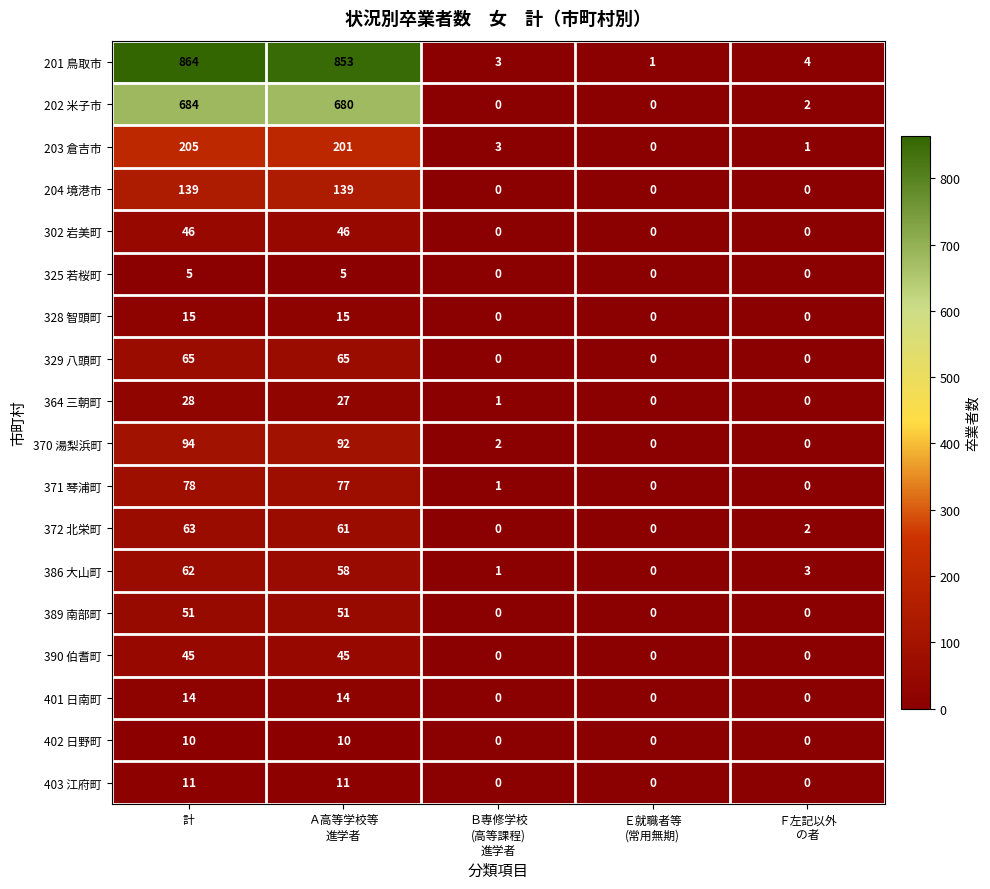

What is the total value across all series at Ｂ専修学校
(高等課程)
進学者?

11